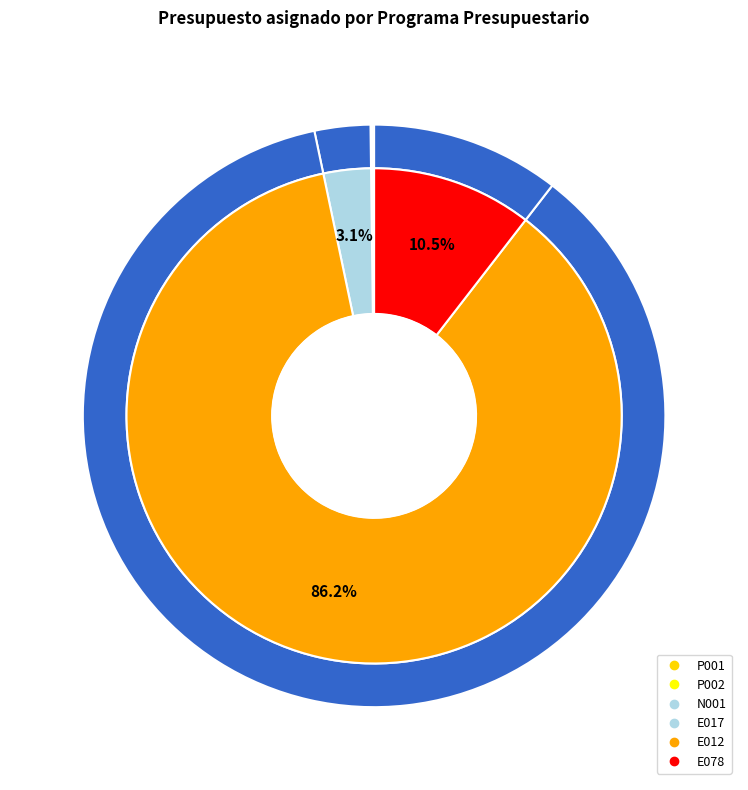

How many slices are in this pie chart?

6